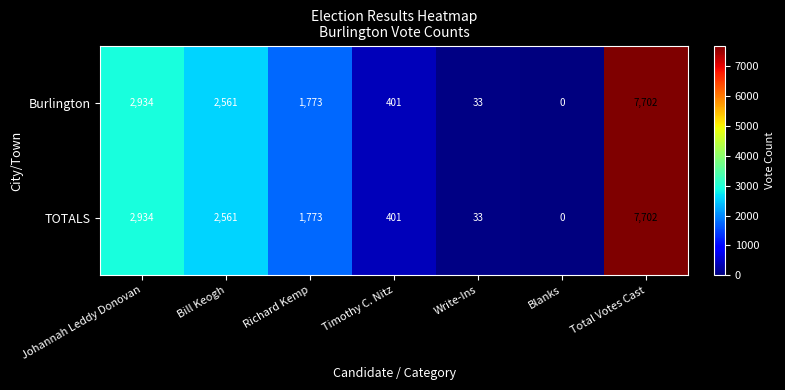

Rank the categories by TOTALS value from lowest to highest.

Blanks, Write-Ins, Timothy C. Nitz, Richard Kemp, Bill Keogh, Johannah Leddy Donovan, Total Votes Cast